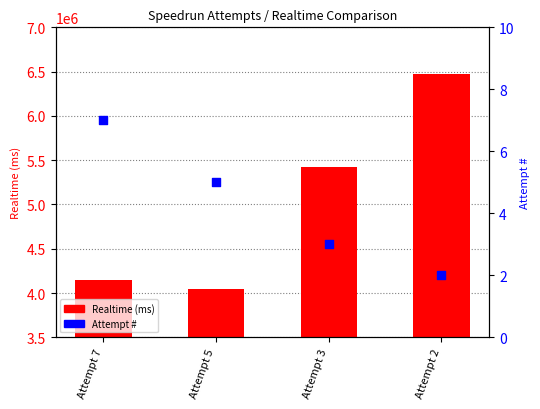

Which series contains the highest Y value?

Realtime (ms)